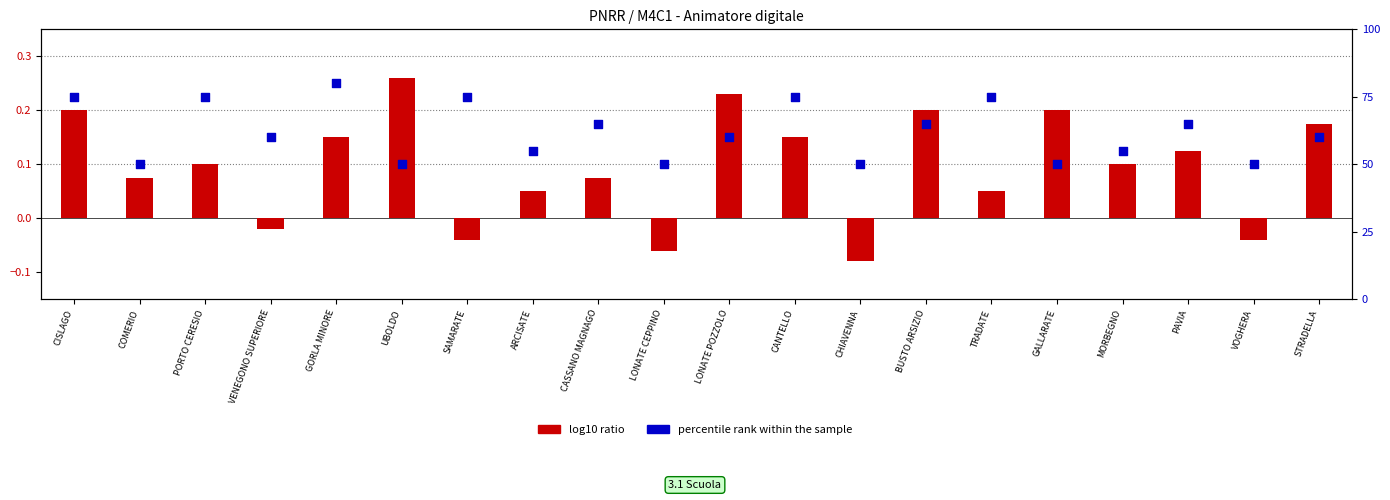

At how many categories does at least one series exceed 7?

20